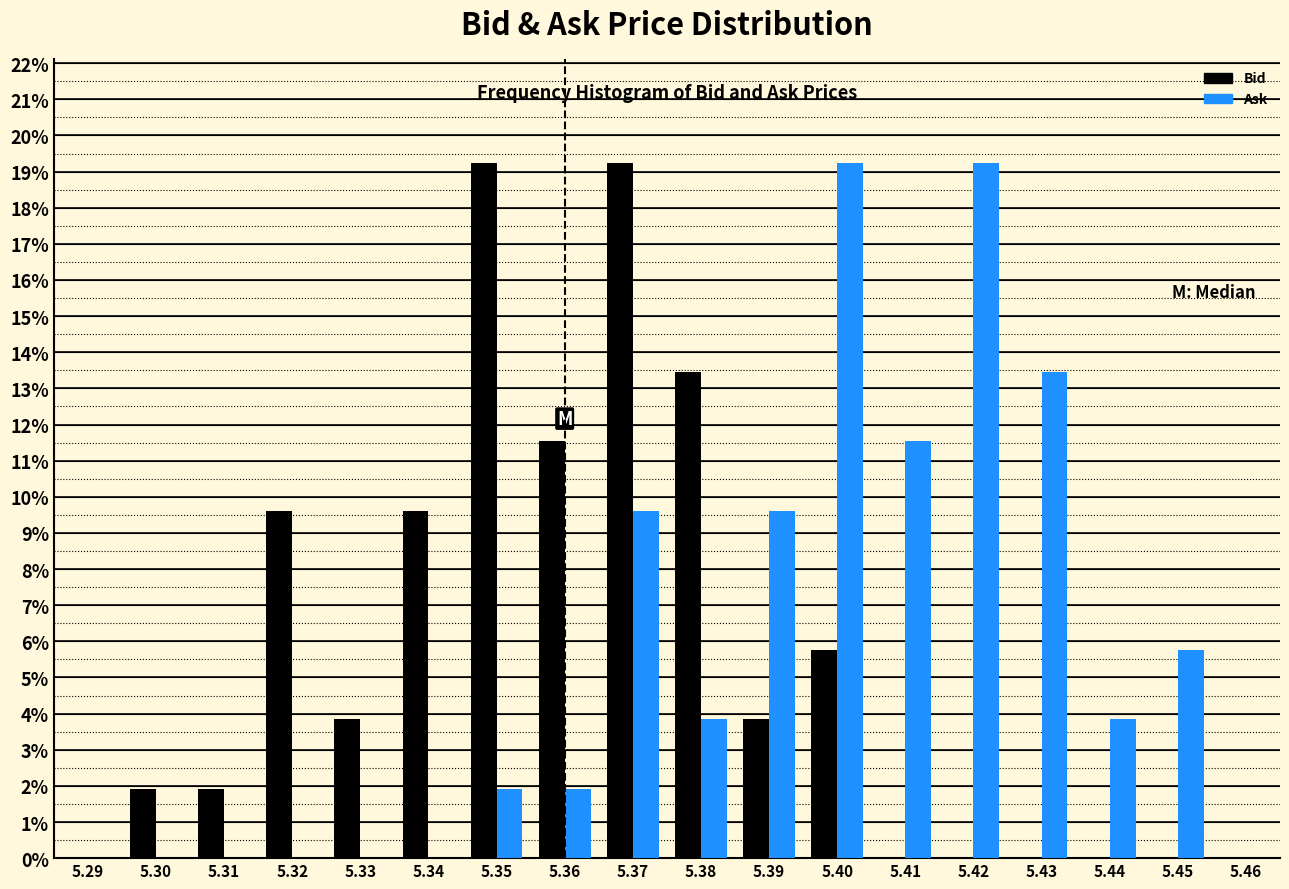

Reading left to right, transcribe this chart: for each range on the x-axis, give the height of each series' bar. The values are not printed on the chart, so give them approximately, as read against the axis.

5.295 to 5.305: Bid=1.9	Ask=0
5.305 to 5.315: Bid=1.9	Ask=0
5.315 to 5.325: Bid=9.6	Ask=0
5.325 to 5.335: Bid=3.8	Ask=0
5.335 to 5.345: Bid=9.6	Ask=0
5.345 to 5.355: Bid=19.2	Ask=1.9
5.355 to 5.365: Bid=11.5	Ask=1.9
5.365 to 5.375: Bid=19.2	Ask=9.6
5.375 to 5.385: Bid=13.5	Ask=3.8
5.385 to 5.395: Bid=3.8	Ask=9.6
5.395 to 5.405: Bid=5.8	Ask=19.2
5.405 to 5.415: Bid=0	Ask=11.5
5.415 to 5.425: Bid=0	Ask=19.2
5.425 to 5.435: Bid=0	Ask=13.5
5.435 to 5.445: Bid=0	Ask=3.8
5.445 to 5.455: Bid=0	Ask=5.8